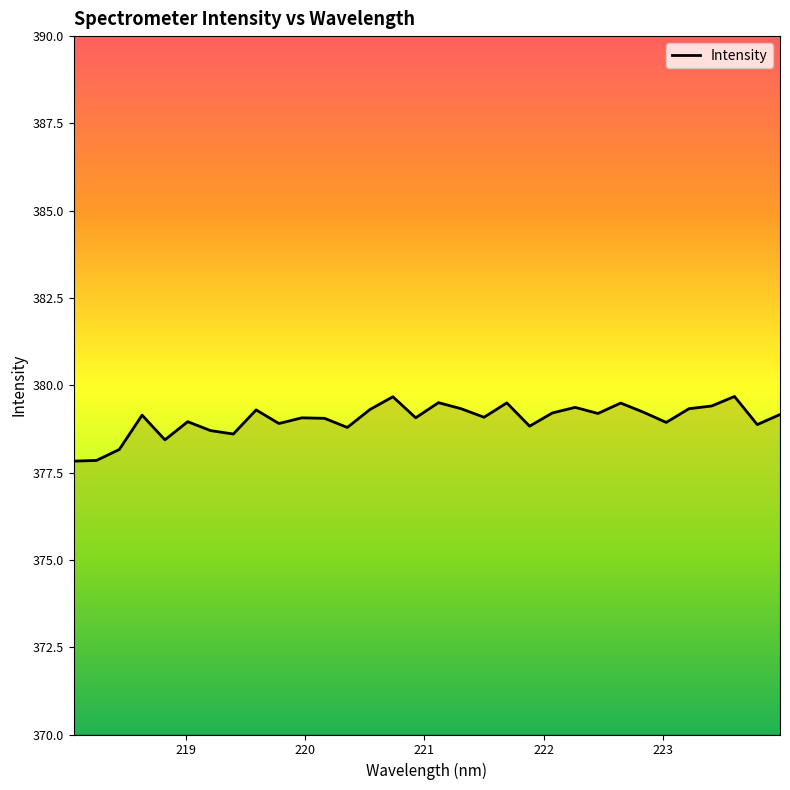

What is the maximum value shown in the chart?

379.7